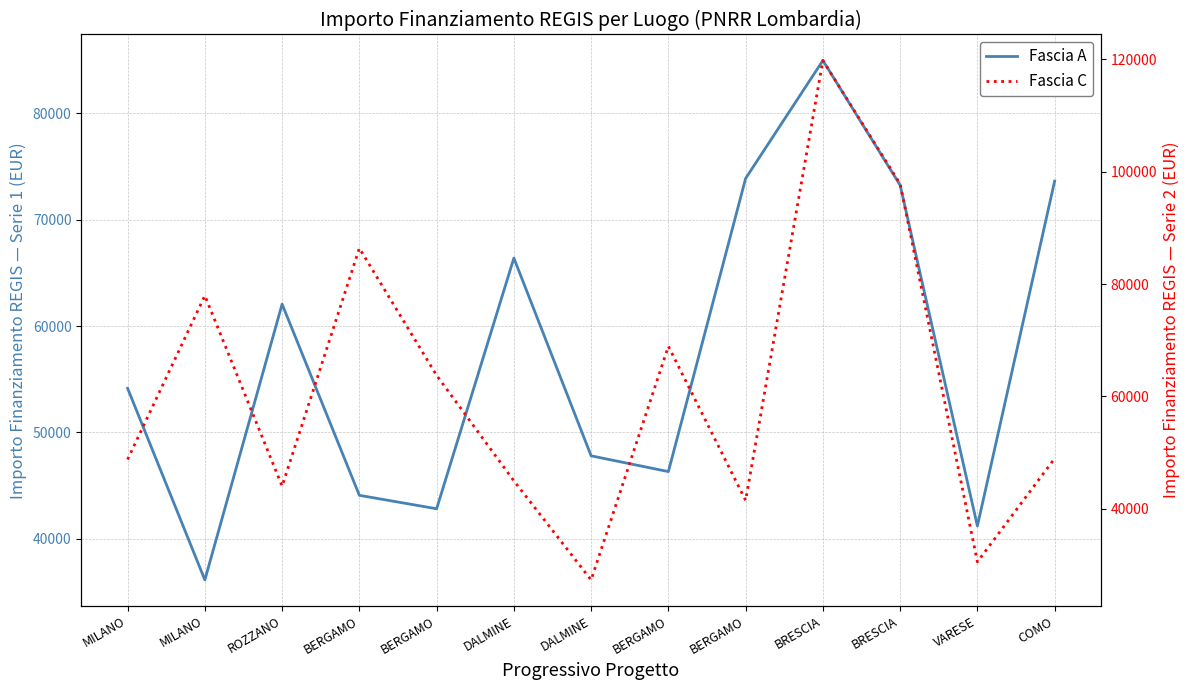

Reading right to left, list all the values displayed in this chart.

Fascia A: 73636.1	41196.6	73250.1	84977.9	73886.6	46312.5	47794.5	66393.6	42816.5	44080.6	62062.4	36123.8	54144.9
Fascia C: 48957.9	30558.8	97812.0	119783.4	41496.0	68925.6	27342.9	44978.7	63747.5	86371.0	44036.1	77926.5	48776.3